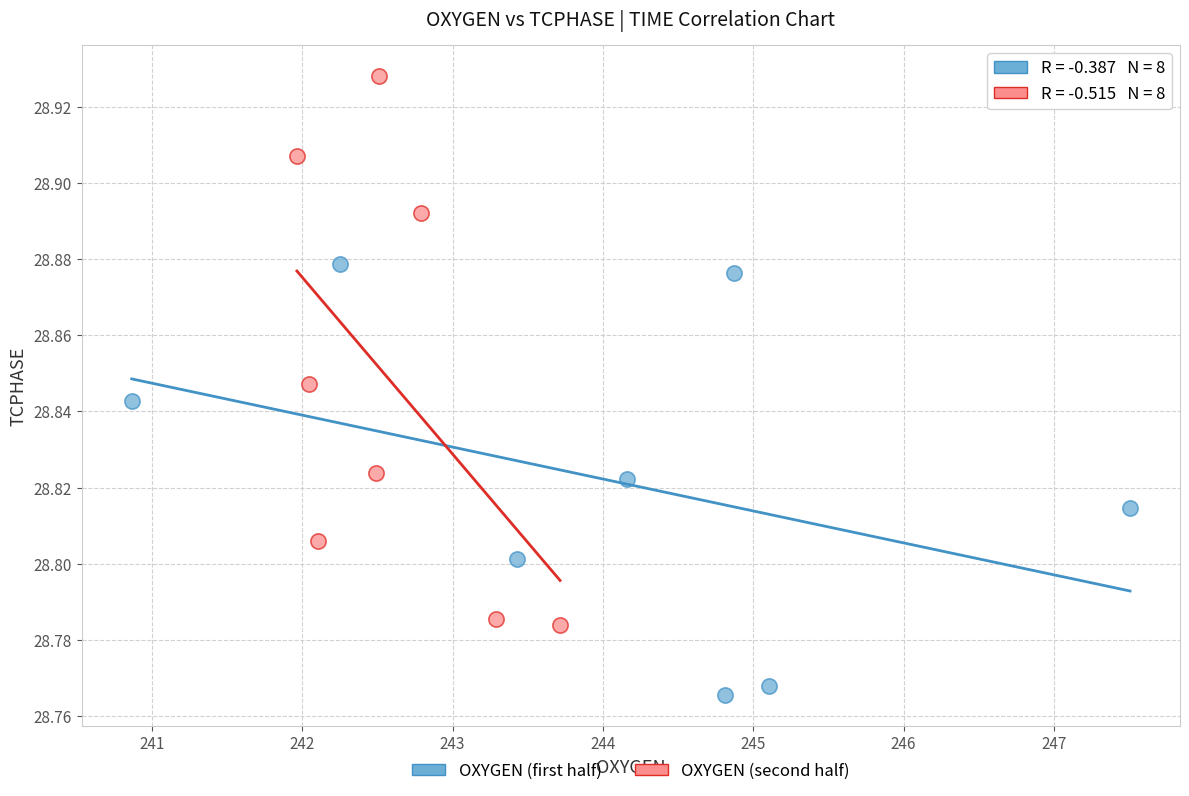

Which series reaches the maximum Y coordinate?

OXYGEN (second half)